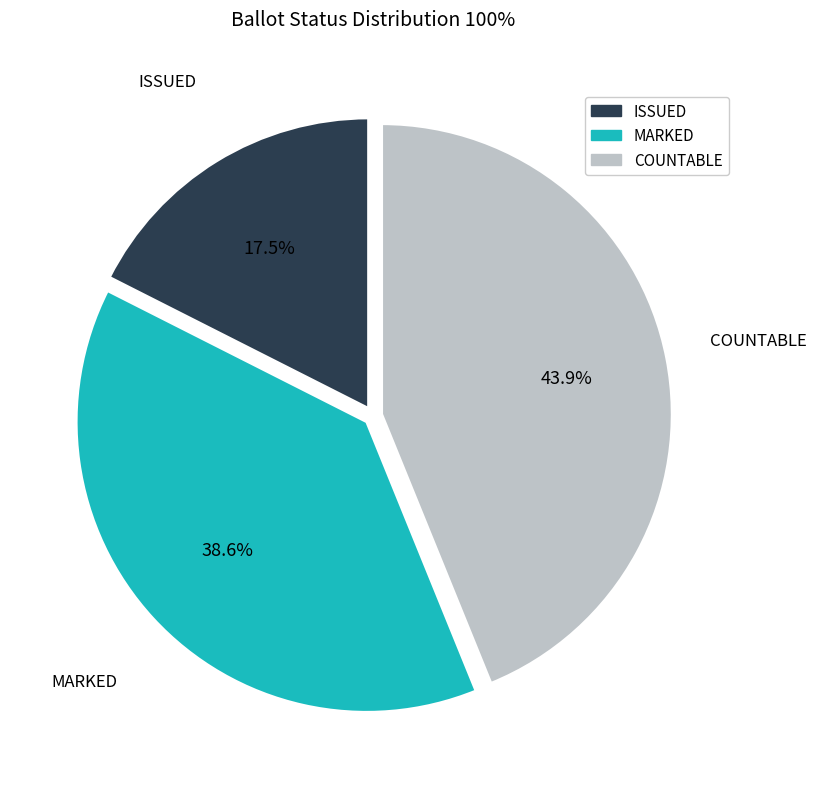

Is there any slice that represents more than half of the pie?

No